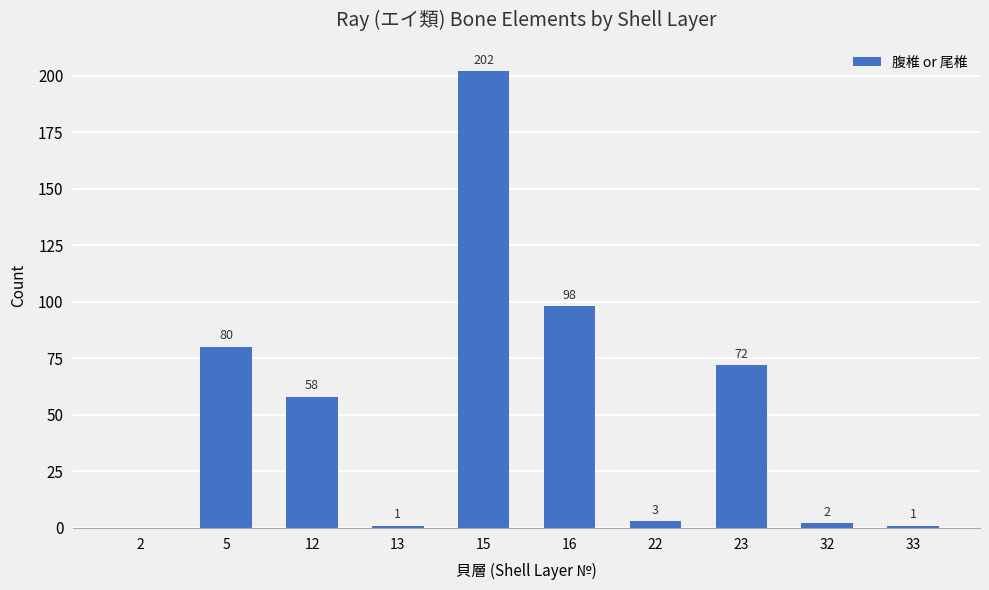

How many series are shown in this chart?

1